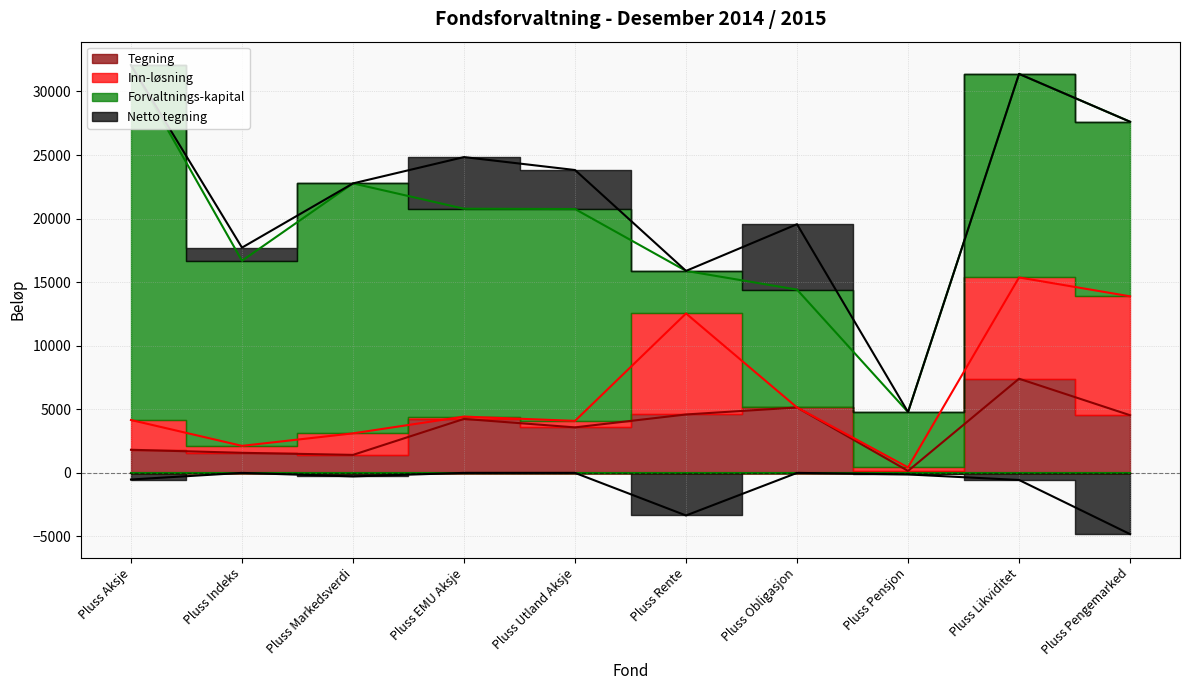

Which category has the lowest value in the Tegning series?

Pluss Pensjon